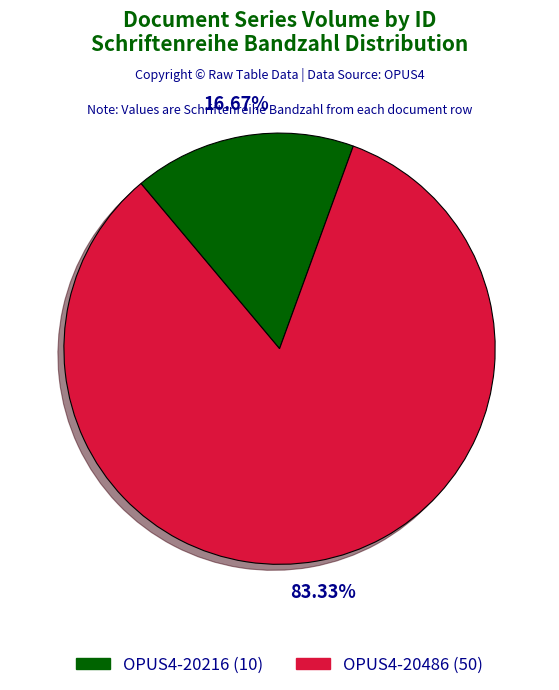

Which has a higher value, OPUS4-20216 or OPUS4-20486?

OPUS4-20486